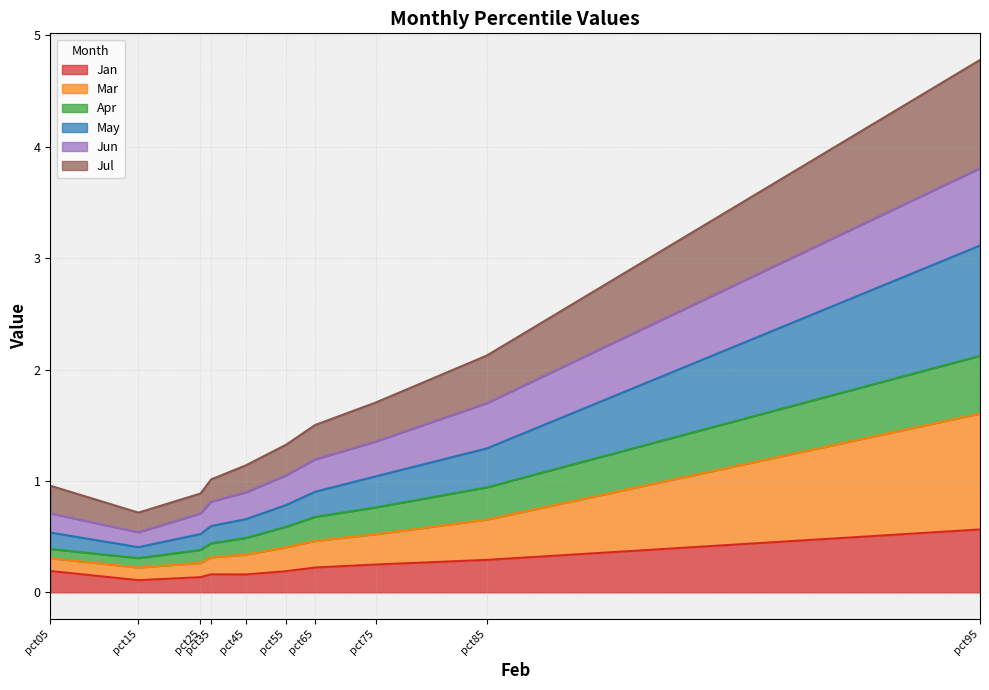

Between pct45 and pct55, which is larger?

pct55